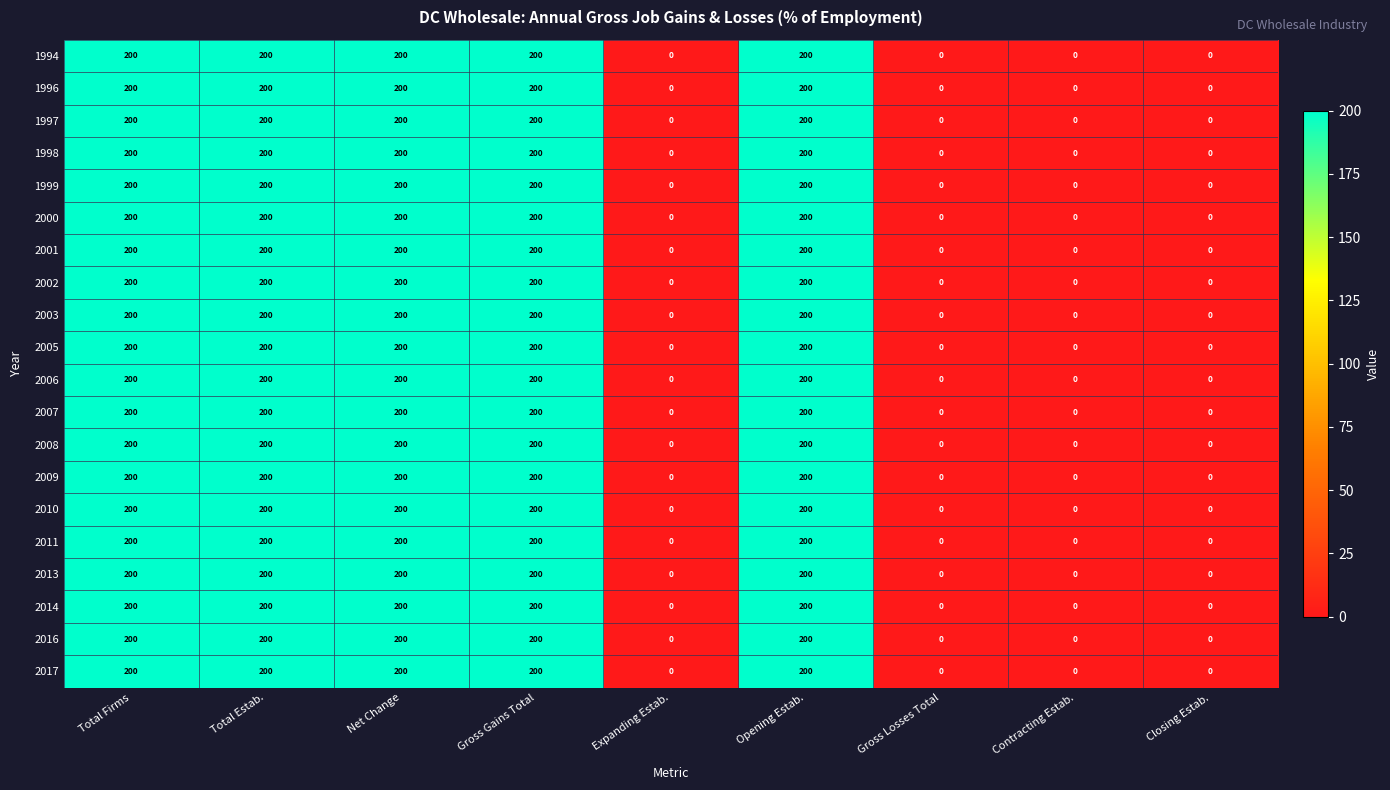

Count the number of categories in the chart.

9